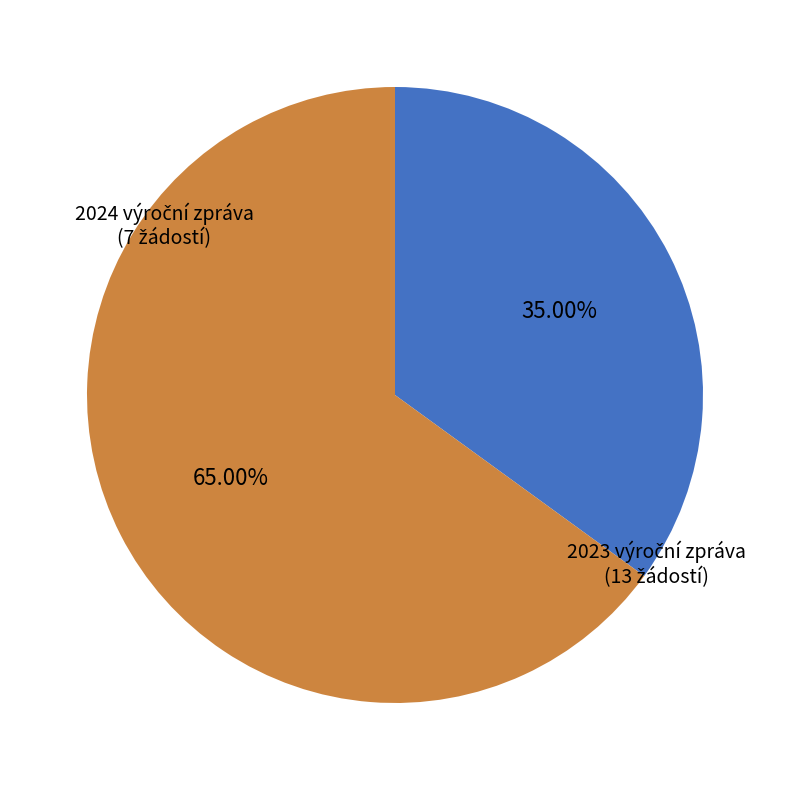

How many segments does this pie chart have?

2